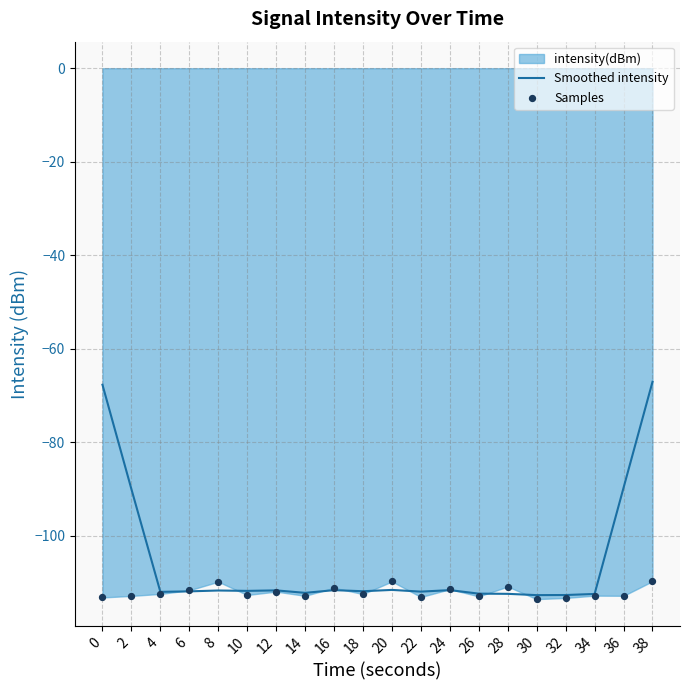

What is the total value across all series at 32?

-225.9